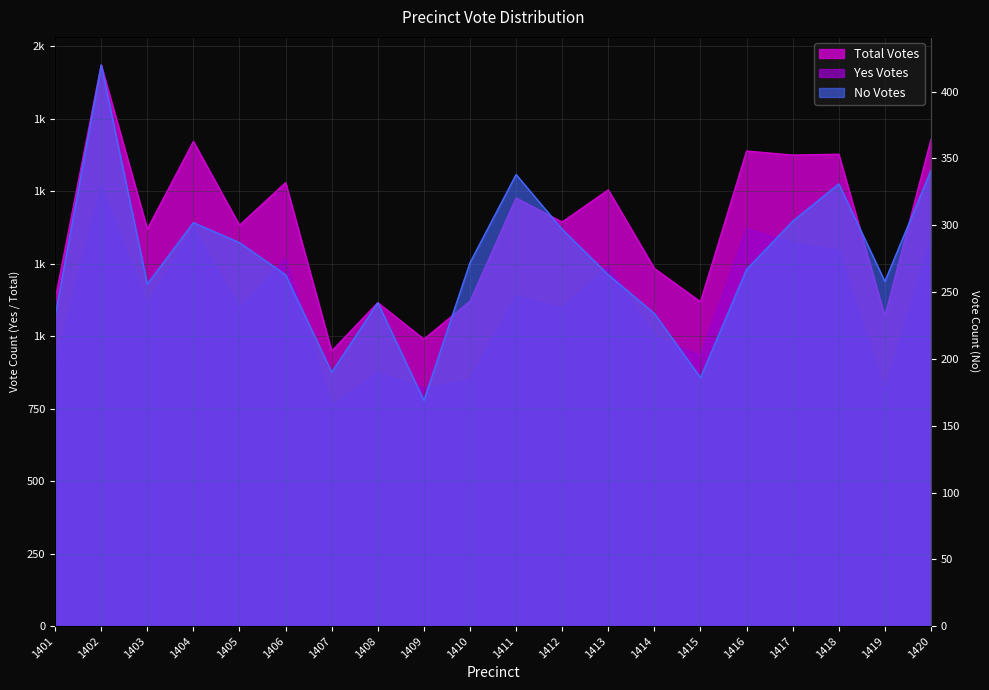

How many values in the No Votes series are below 267?

10